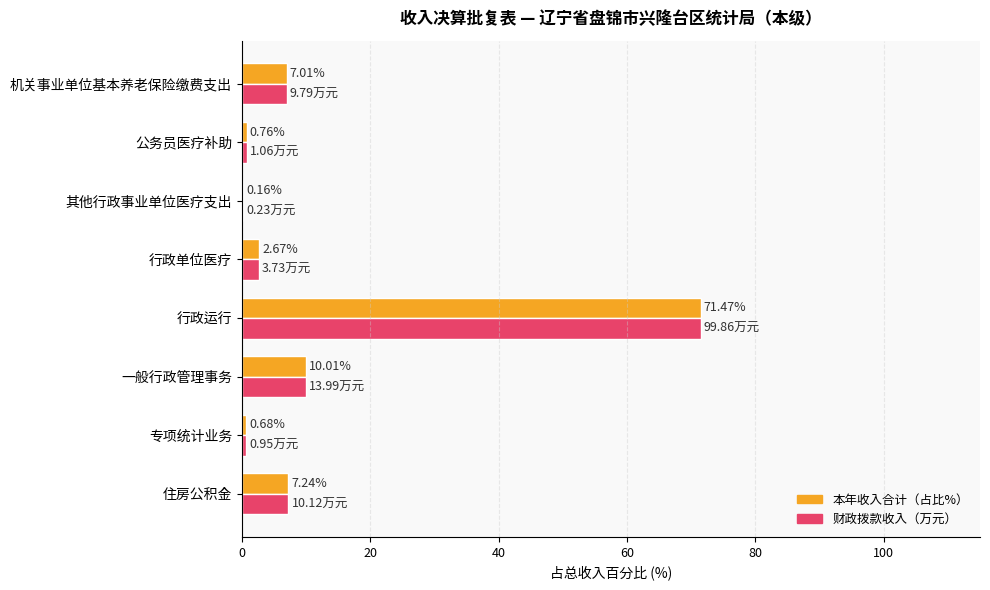

Which category has the highest value across all series?

行政运行